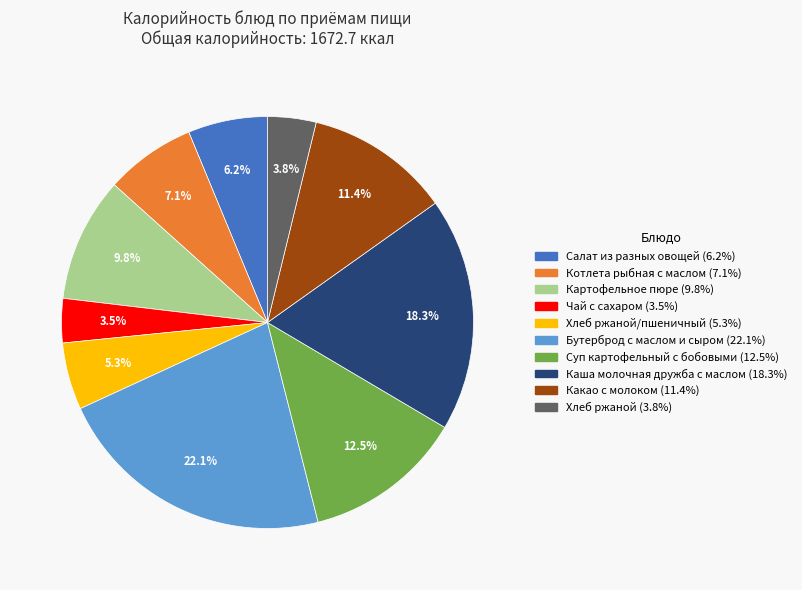

Does any single category account for the majority?

No